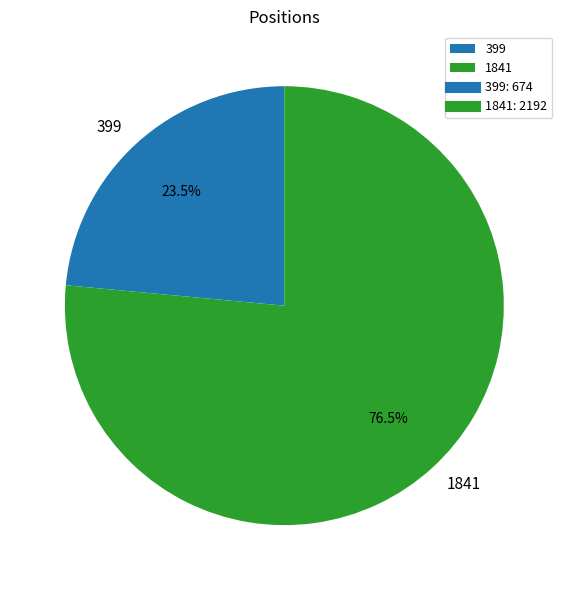

What is the total percentage of 1841 and 399?

100.0%